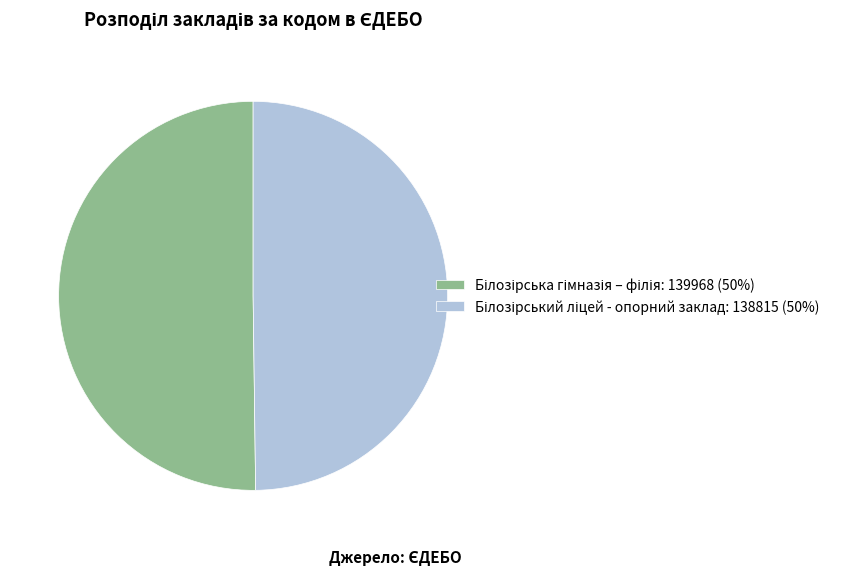

What is the largest slice in the pie chart?

Білозірська гімназія – філія